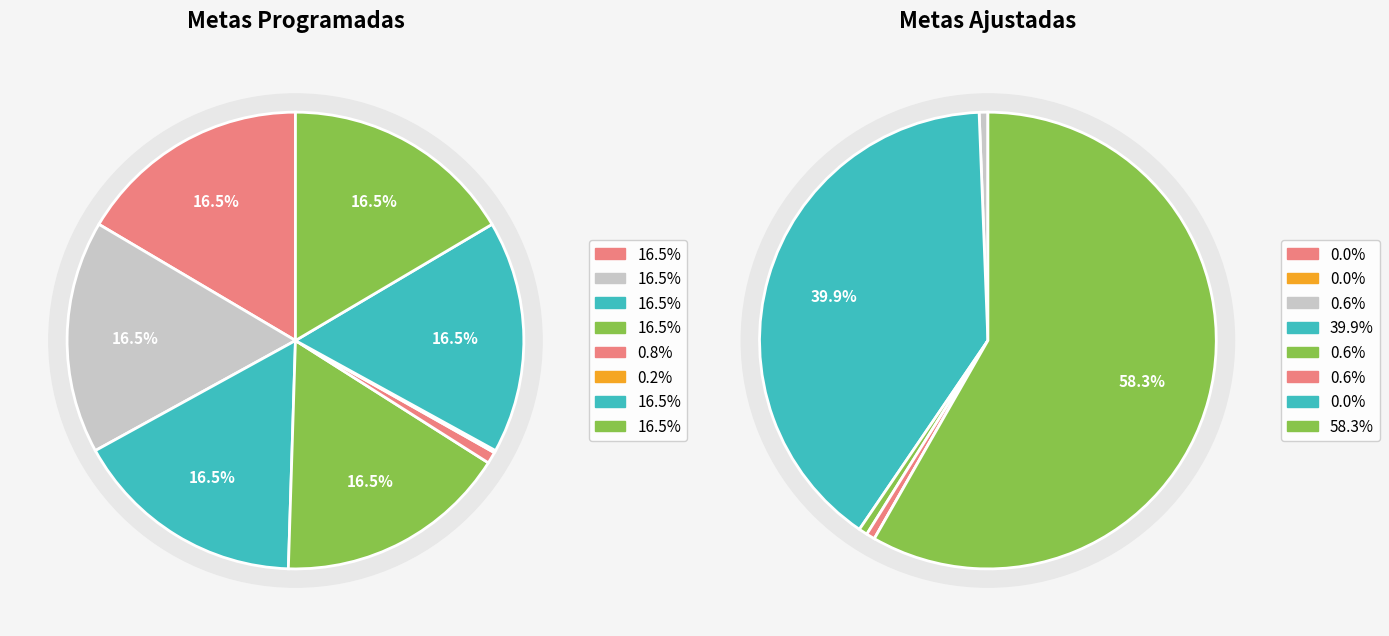

To the nearest percent, what is the average slice percentage?

12%